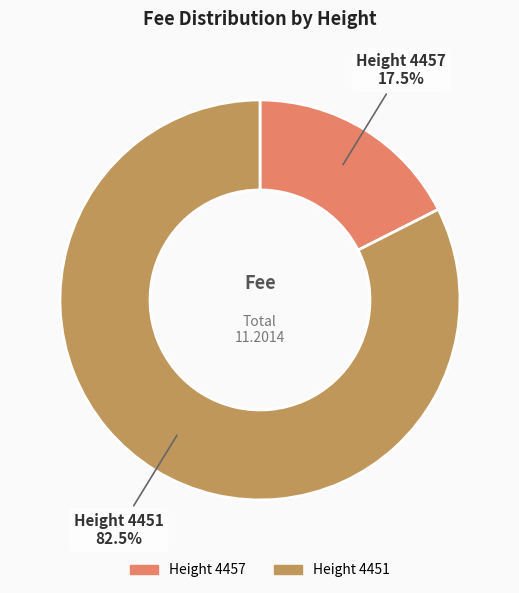

Is there a majority slice in this chart?

Yes